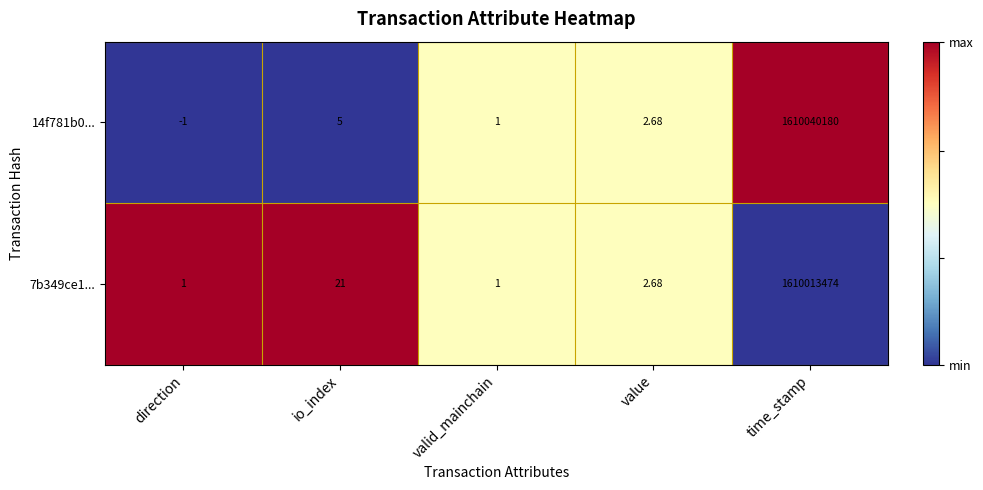

List the series in order of their peak value, highest first.

14f781b0..., 7b349ce1...